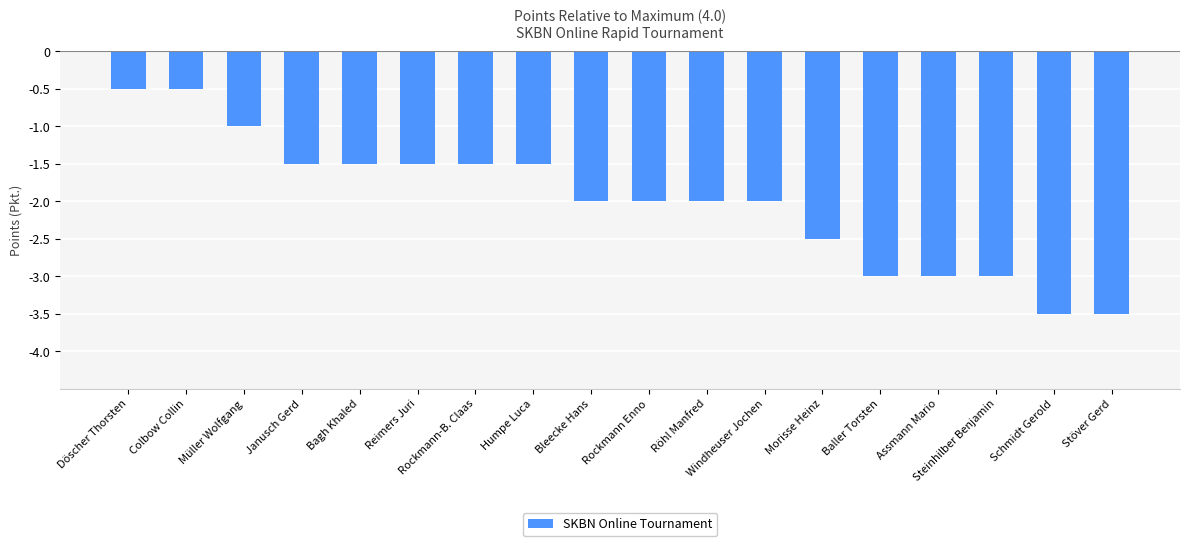

What is the greatest value displayed?

-0.5